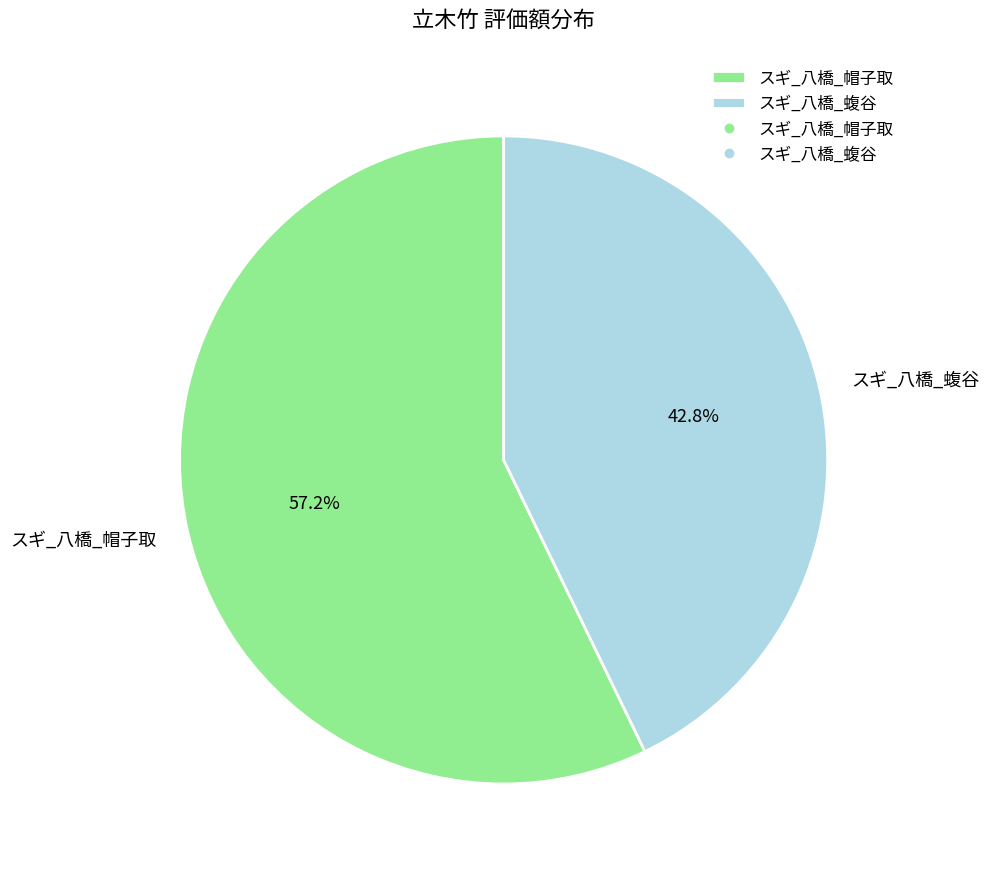

To the nearest percent, what is the difference between the largest and smallest slice percentages?

14%